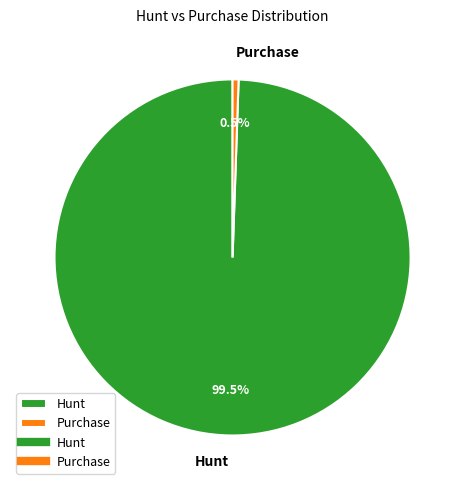

The Hunt slice represents 89% of the pie. True or false?

False